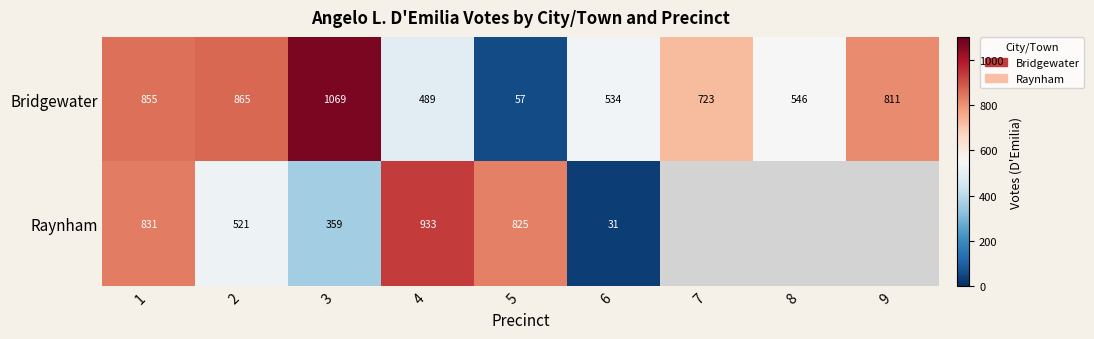

What is the sum of the Bridgewater values at 9 and 5?

868